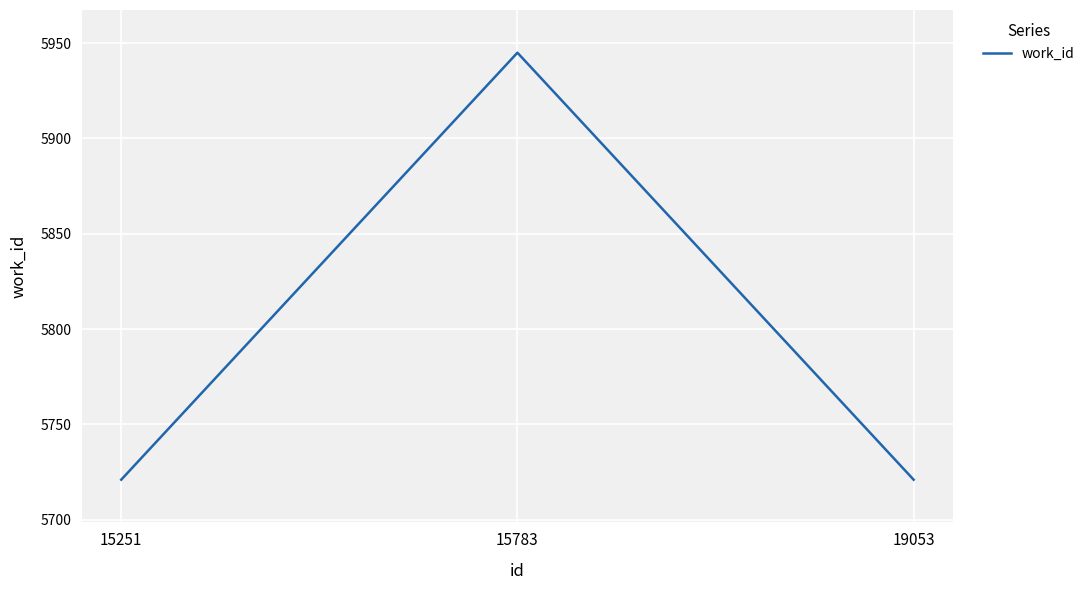

How many lines are shown in the chart?

1